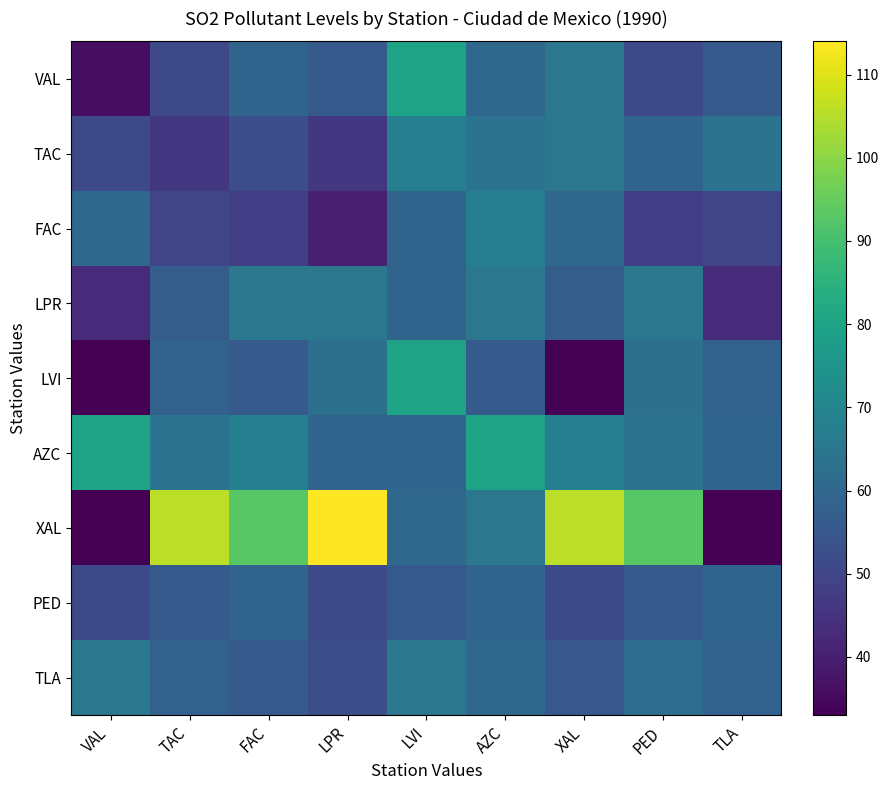

Which series has the largest range (max minus min)?

XAL